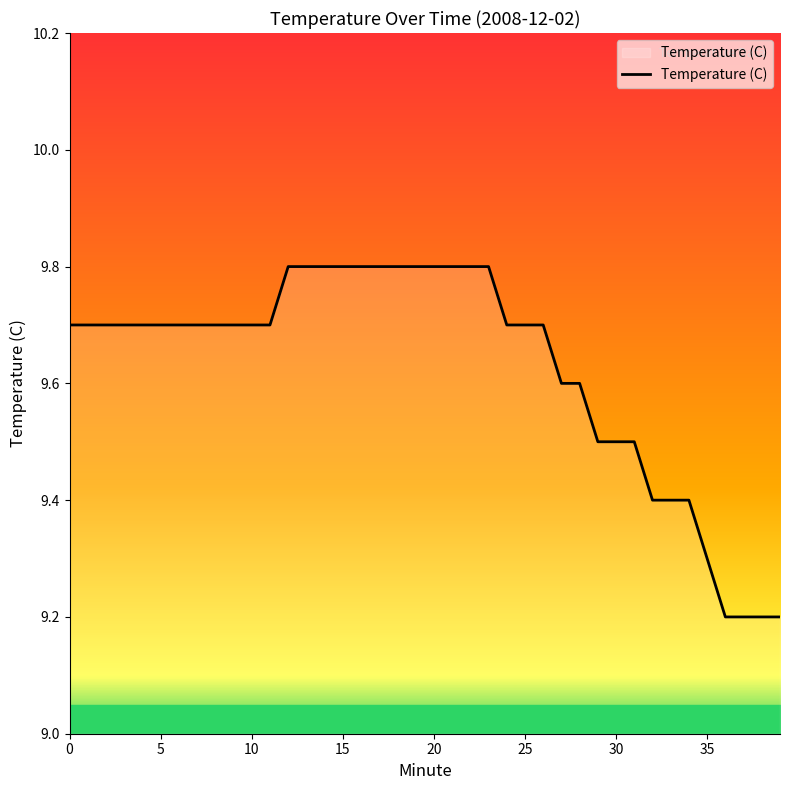

Count the values in the range 9 to 10.

40